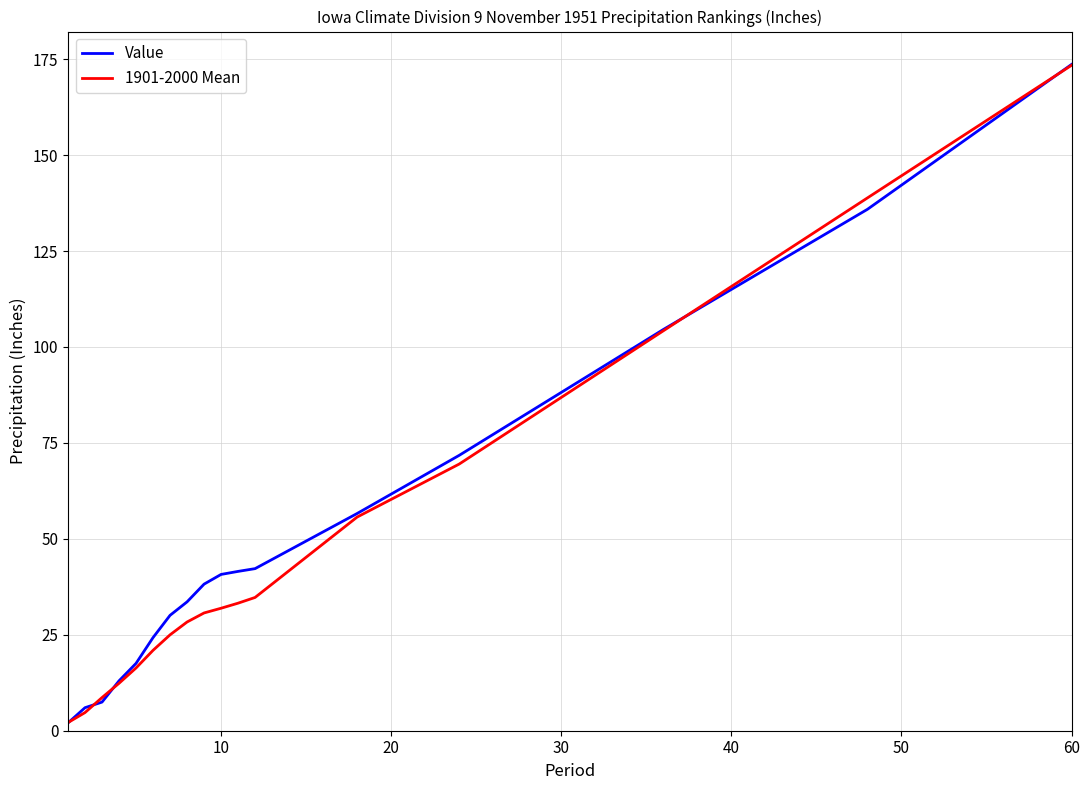

How many lines are shown in the chart?

2